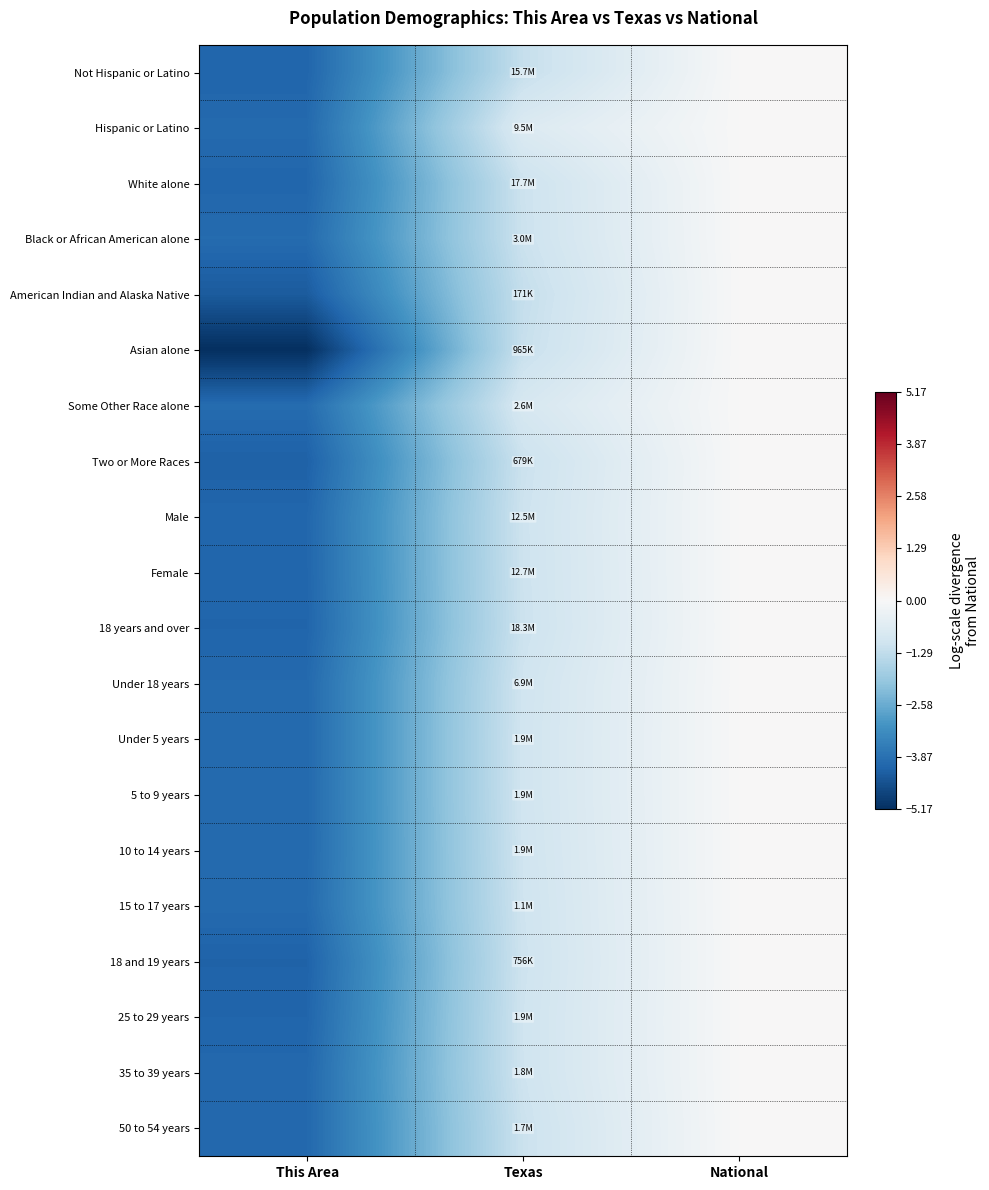

Between This Area and National, which series saw the biggest shift?

Asian alone